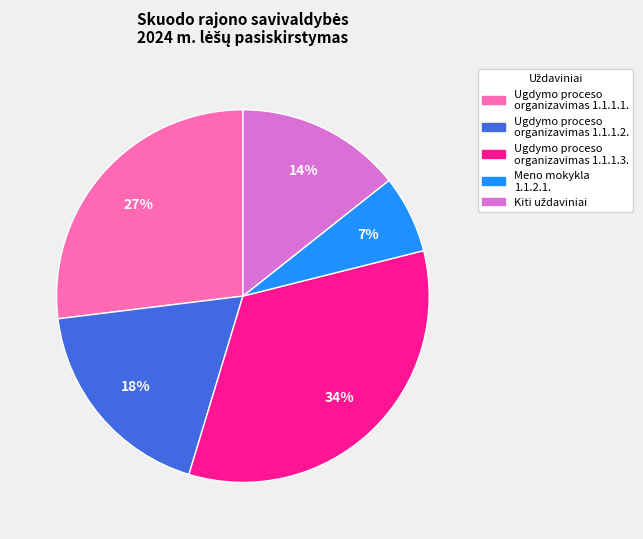

To the nearest percent, what is the combined percentage of Ugdymo proceso organizavimas 1.1.1.1. and Meno mokykla 1.1.2.1.?

34%